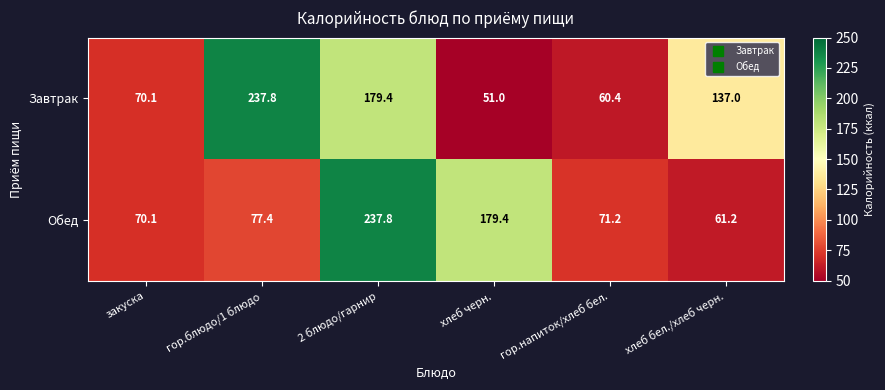

True or false: Завтрак has a value of 76.3 at гор.блюдо/1 блюдо.

False